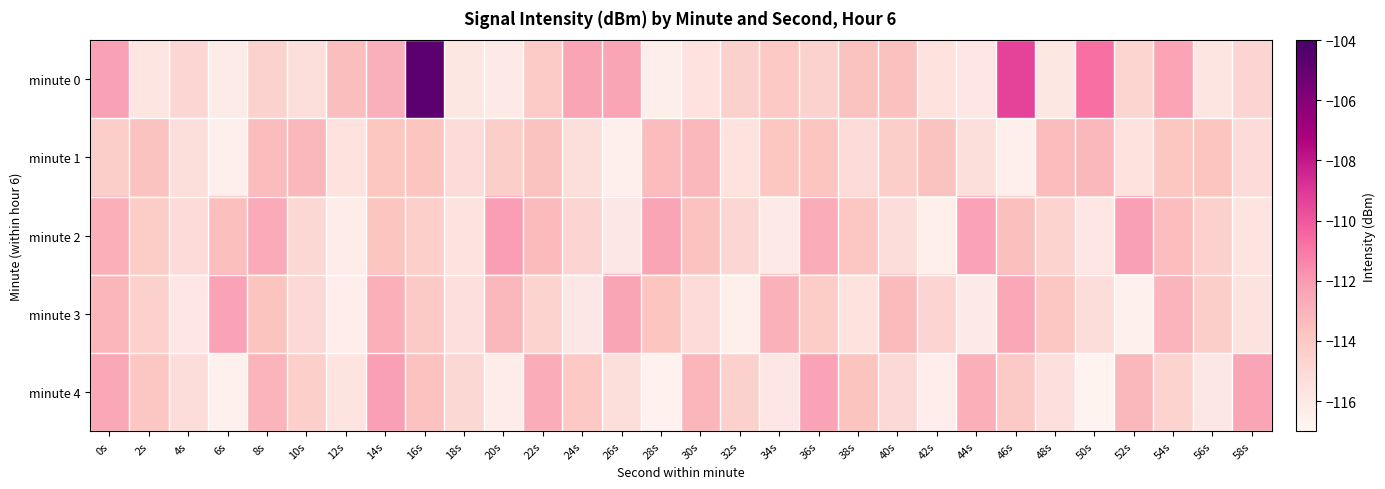

What is the greatest value displayed?

-104.7